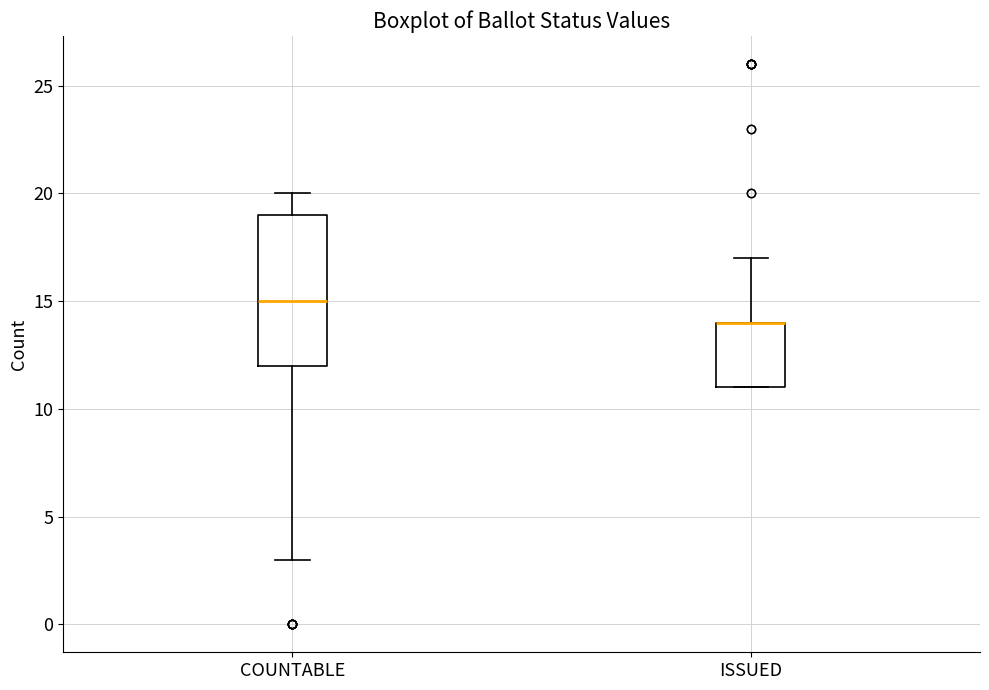

Reading left to right, read every box against the y-axis: the position of its median line, the range the box covers, and the ends of its whiskers. The values are not printed on the chart, so give them approximately, as read against the axis.

COUNTABLE: median 15, box 12 to 19, whiskers 3 to 20
ISSUED: median 14 (drawn on the box's upper edge), box 11 to 14, whiskers 11 to 17